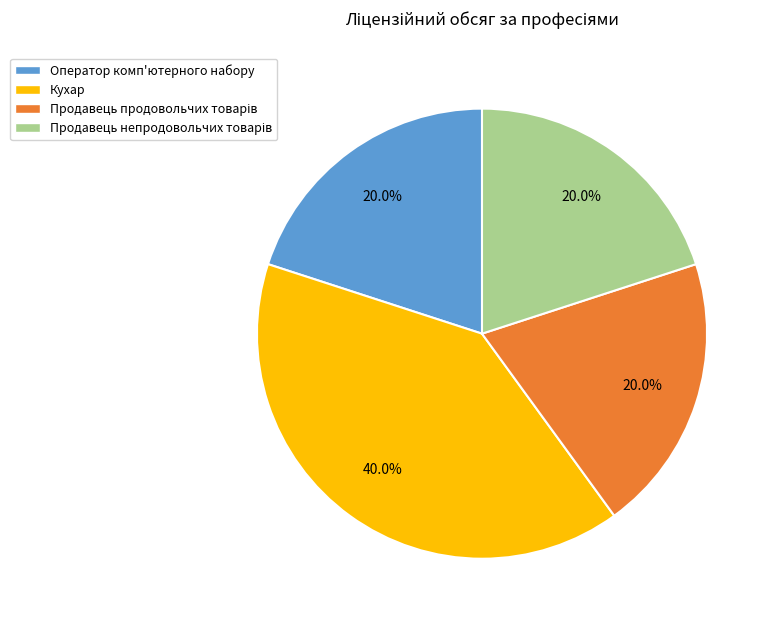

To the nearest percent, what is the average slice percentage?

25%